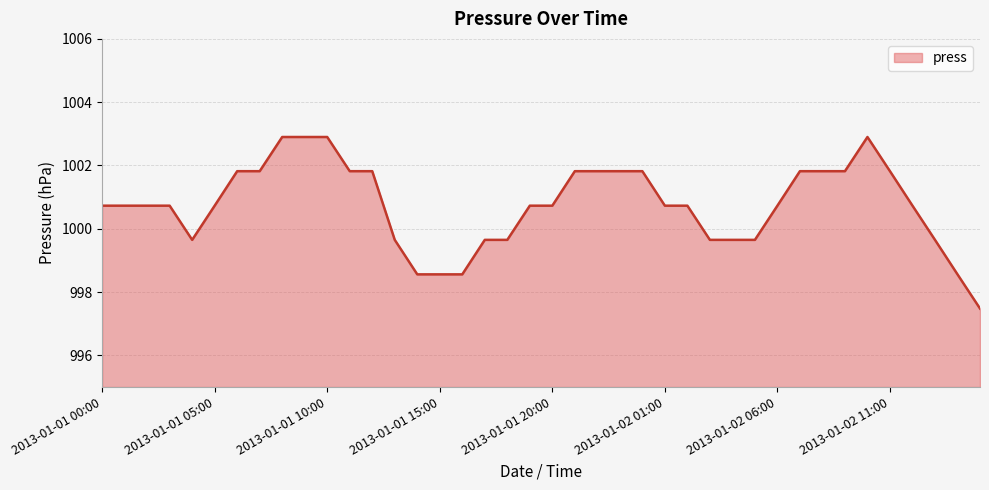

What is the average value?

1000.8